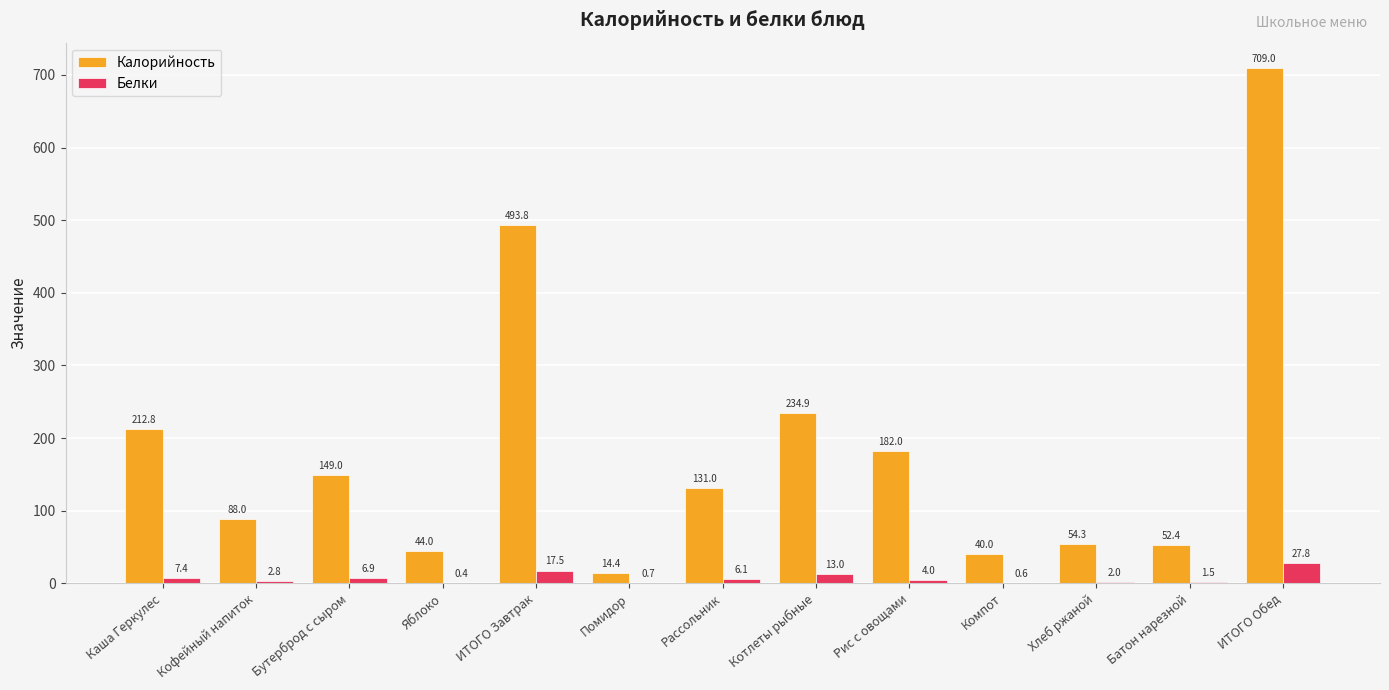

Count the number of categories in the chart.

13